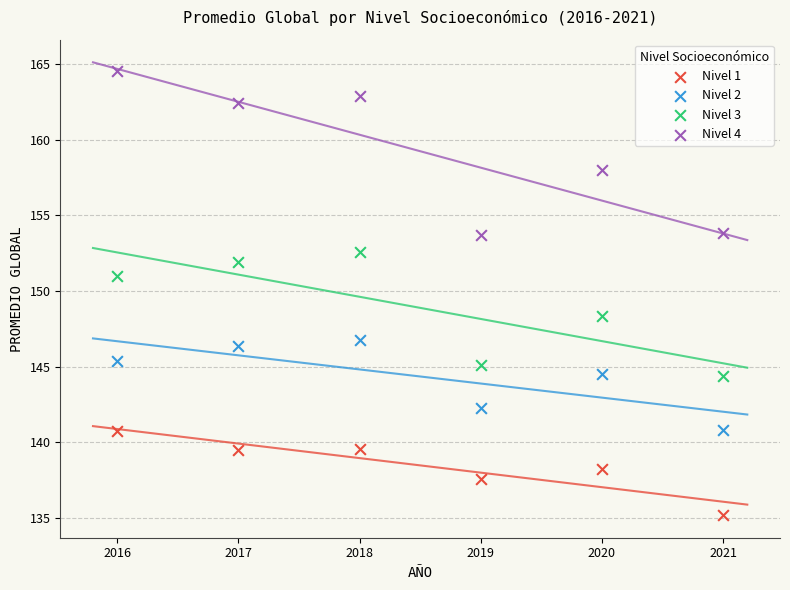

In the Nivel 2 series, what Y value is closest to 143?

142.3